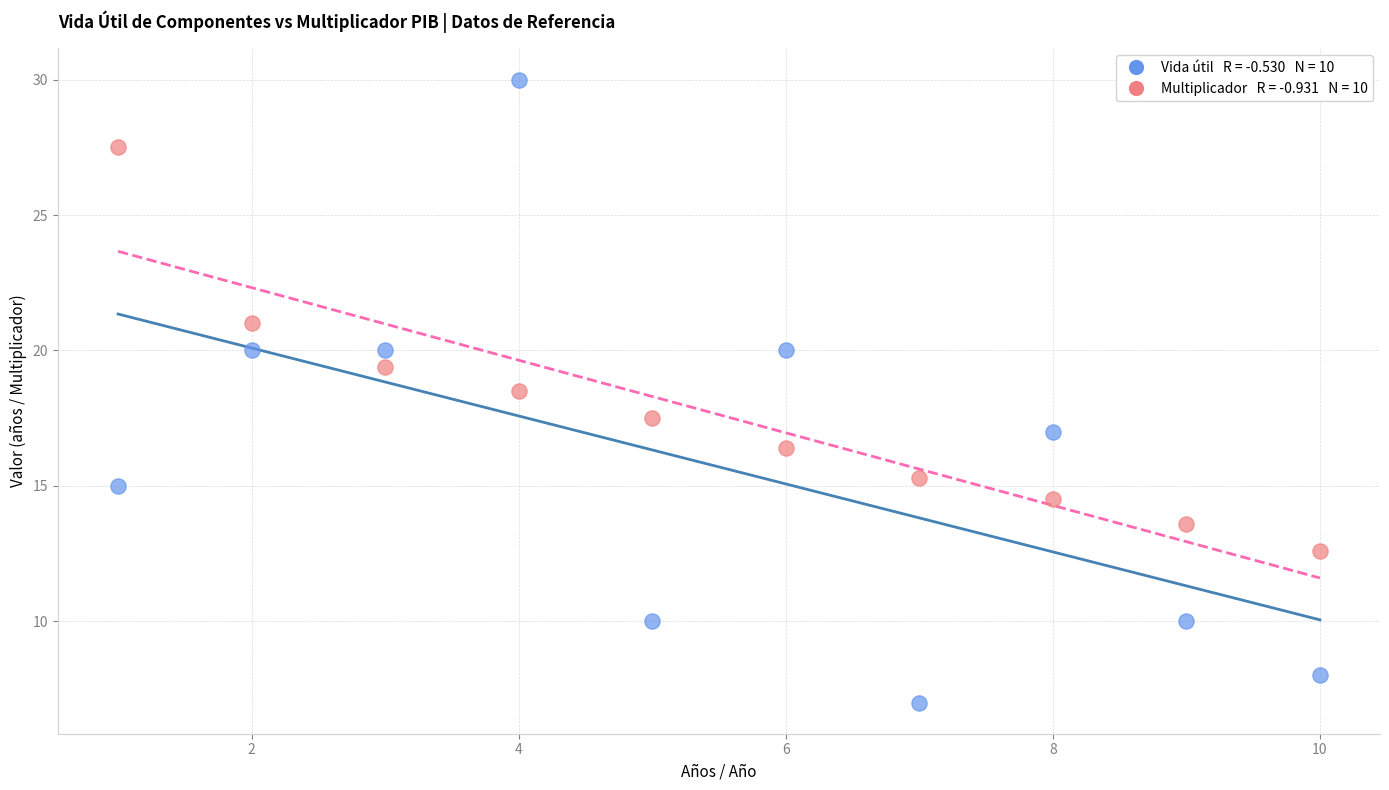

Across all data points, what is the range of Y values (max minus min)?

23.0